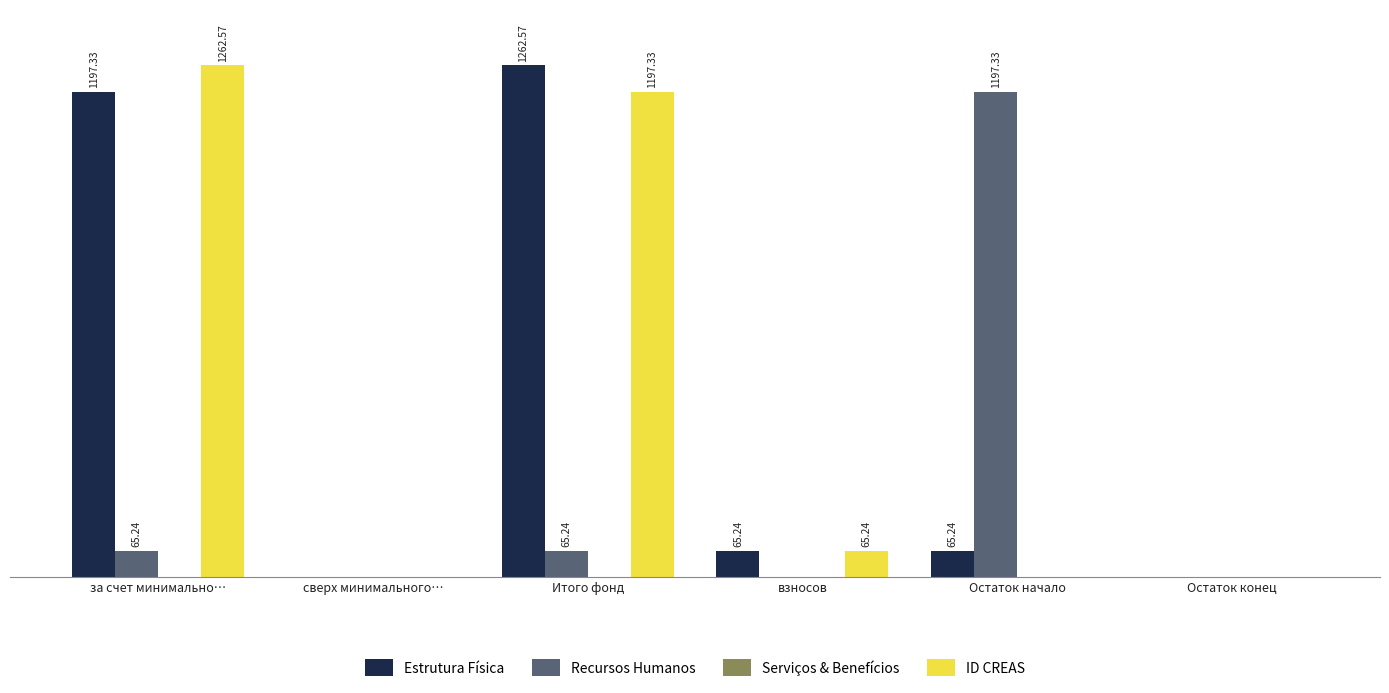

Is the value of Estrutura Física at взносов greater than the value of Recursos Humanos at Остаток конец?

Yes